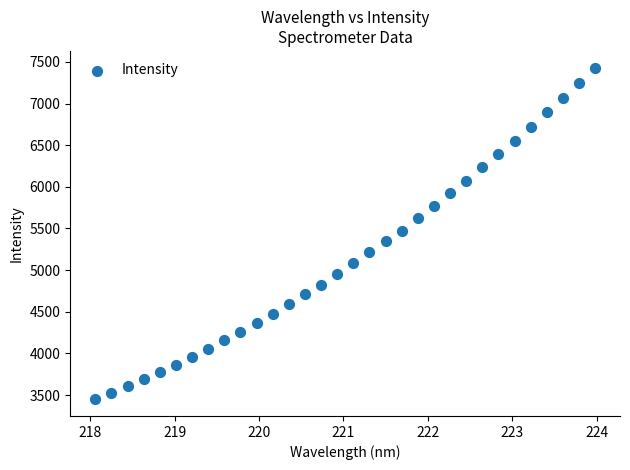

What is the range of Y values (max minus min)?

3983.7